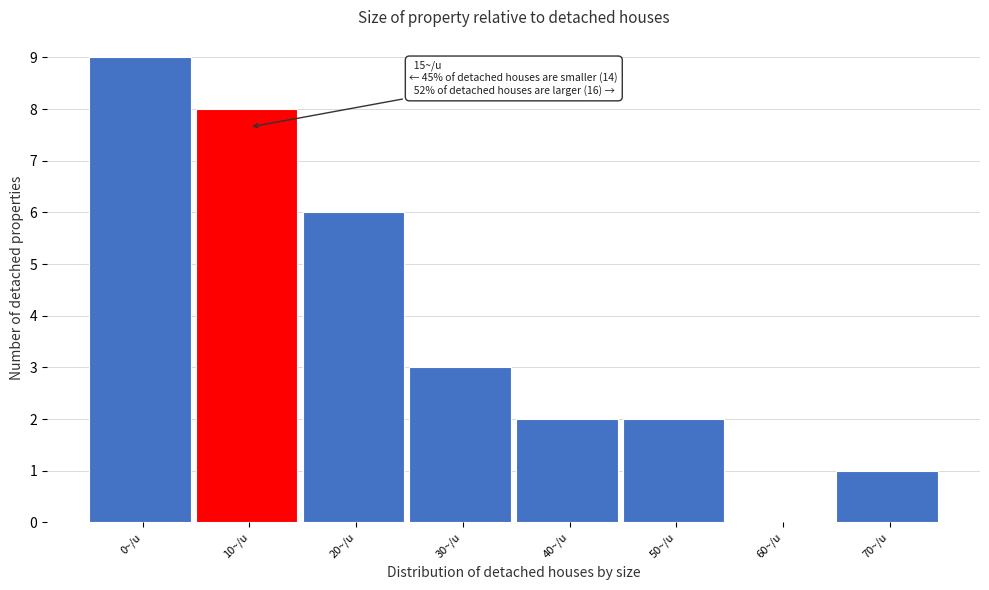

Reading left to right, list all the values displayed in this chart.

0~/u=9	10~/u=8	20~/u=6	30~/u=3	40~/u=2	50~/u=2	60~/u=0	70~/u=1